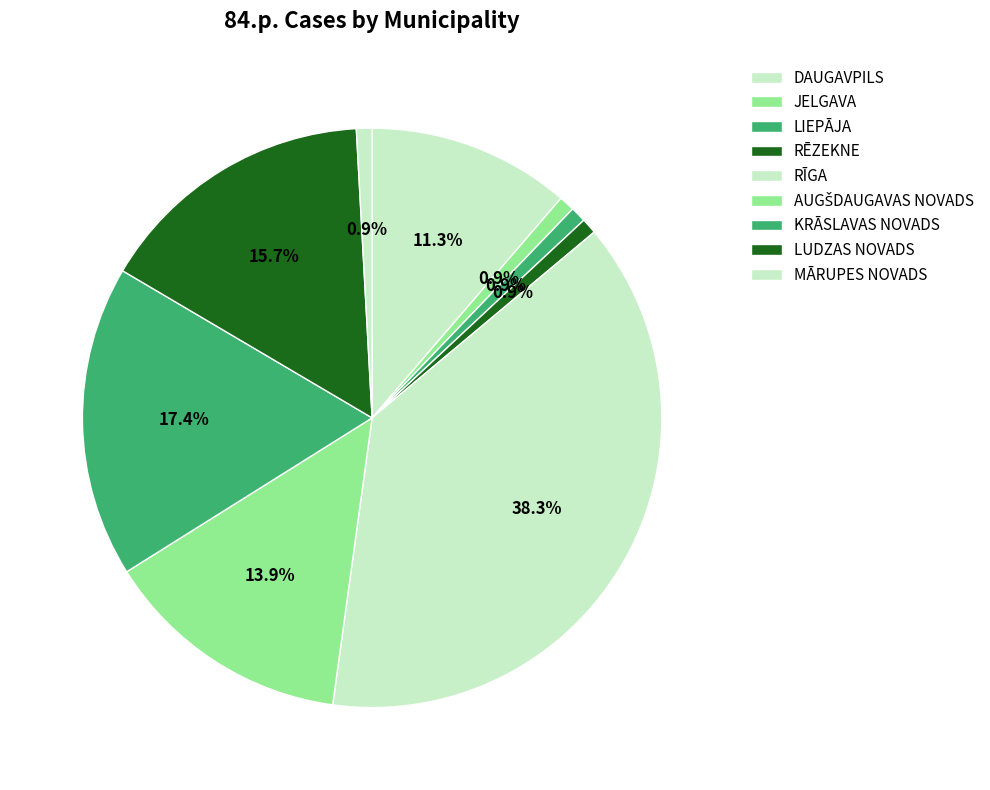

To the nearest percent, what percentage of the pie is RĪGA?

38%